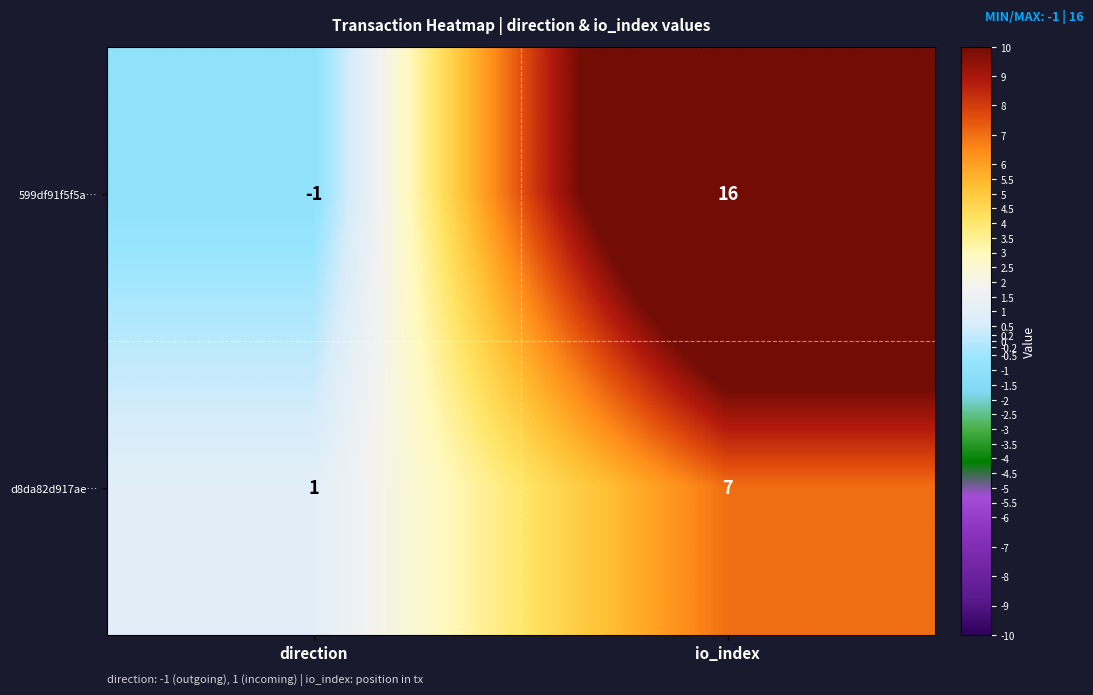

What is the sum of the 599df91f5f5a… values at direction and io_index?

15